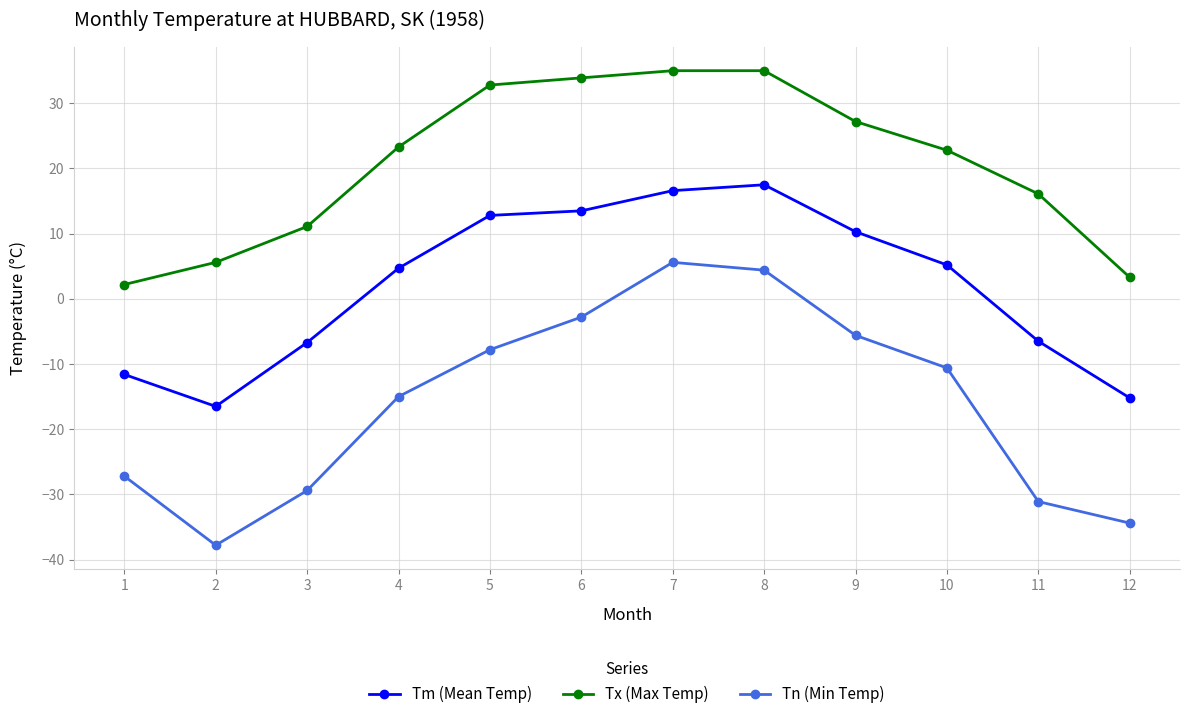

What are all the series names shown in the legend?

Tm (Mean Temp), Tx (Max Temp), Tn (Min Temp)